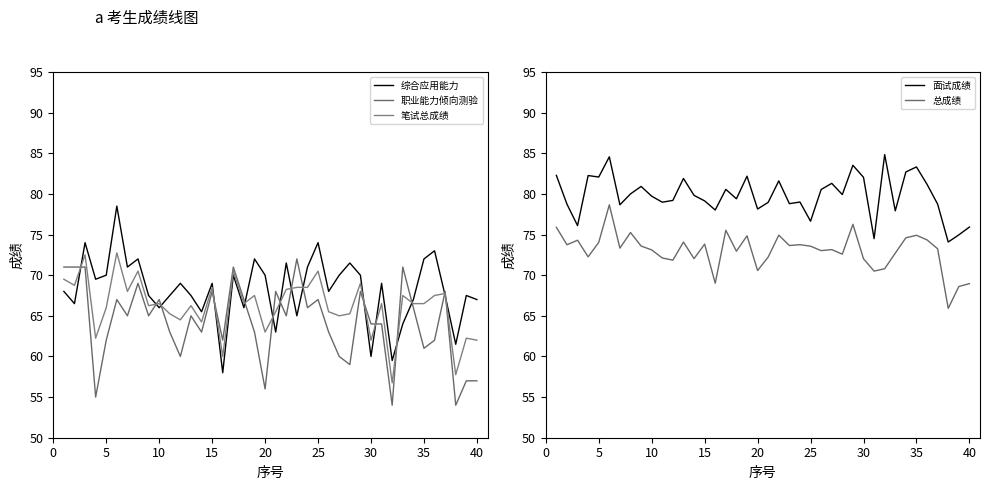

What is the difference between the highest and lowest values at 30?

13.7